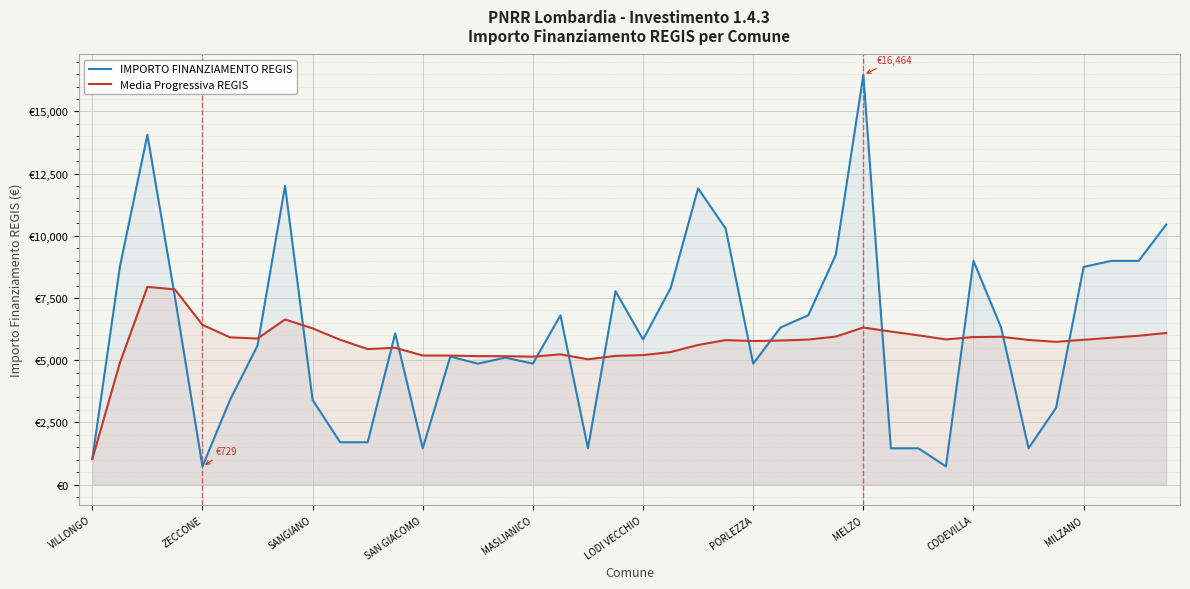

At which category is the sum across all series the highest?

MELZO